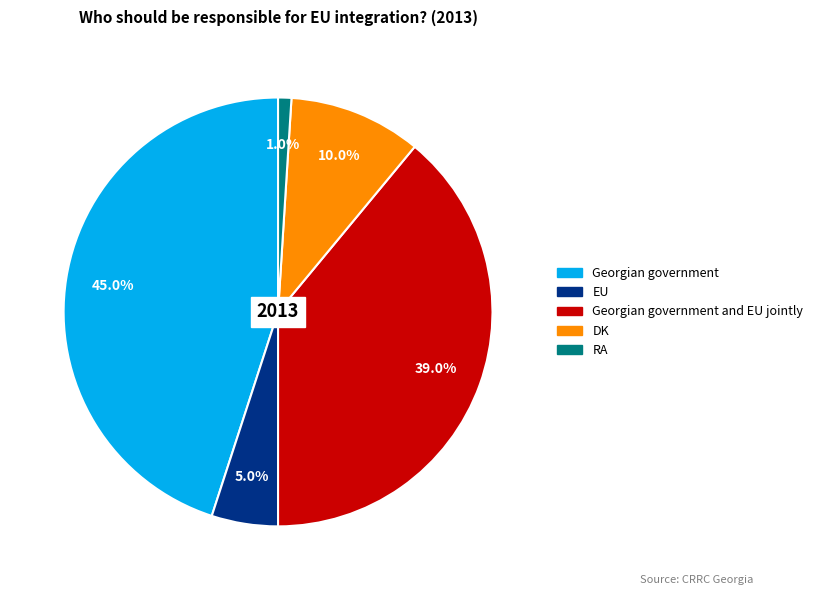

Rank the categories by value from lowest to highest.

RA, EU, DK, Georgian government and EU jointly, Georgian government